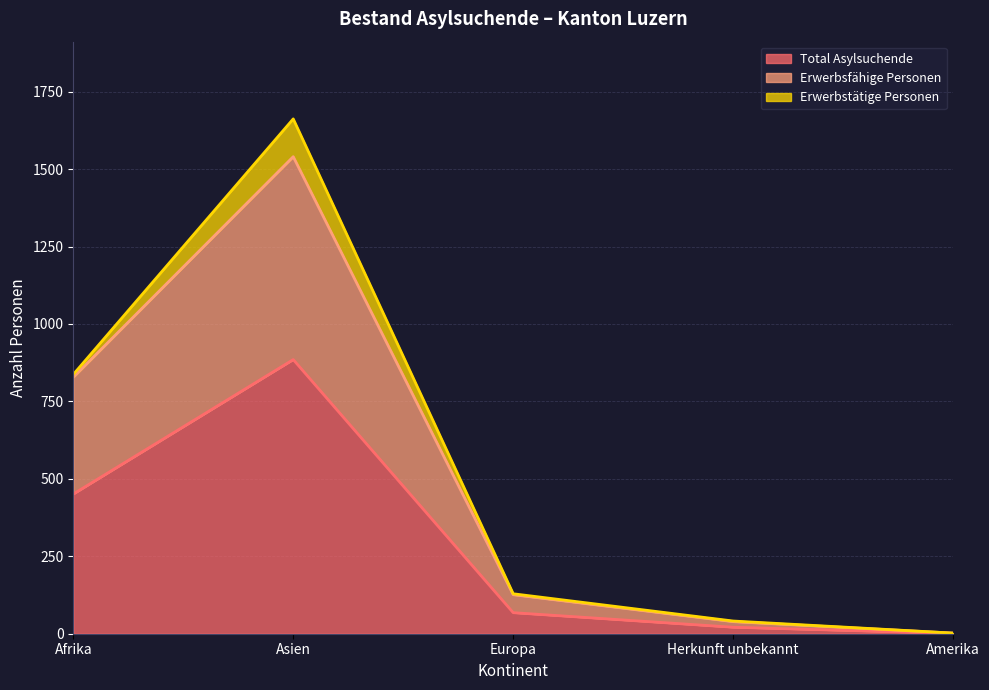

Which category has the highest value in the Total Asylsuchende series?

Asien